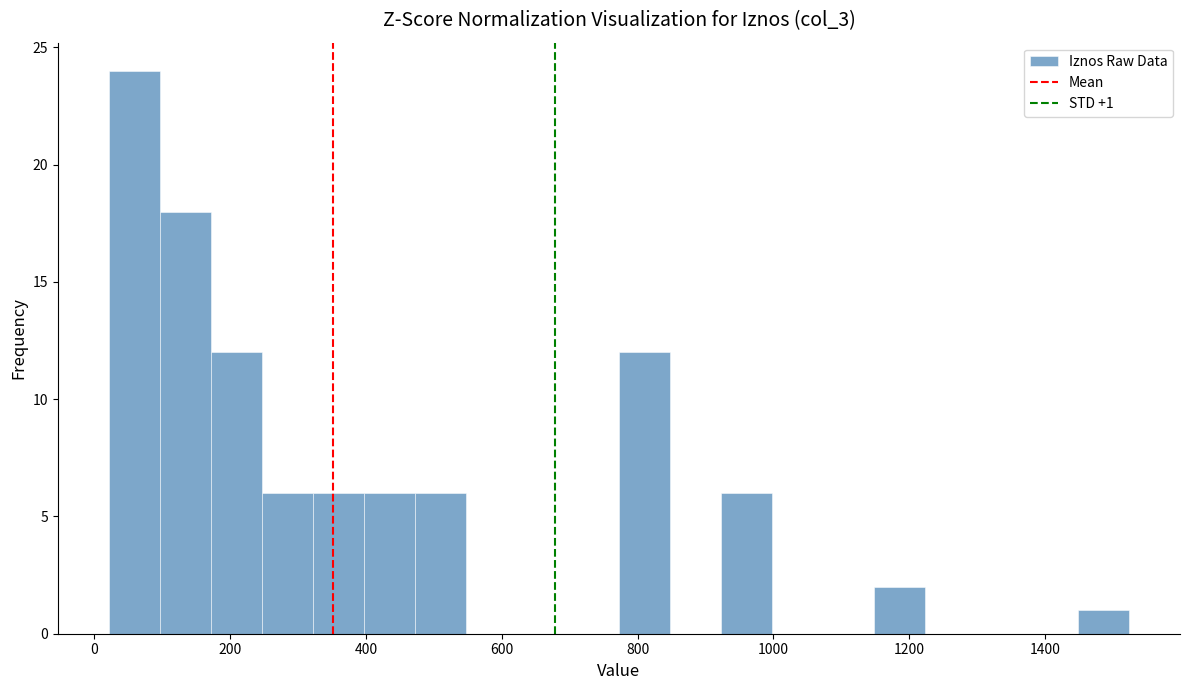

Around what value on the x-axis is the tallest bar? Give the approximate position of its centre, as read against the axis.

60